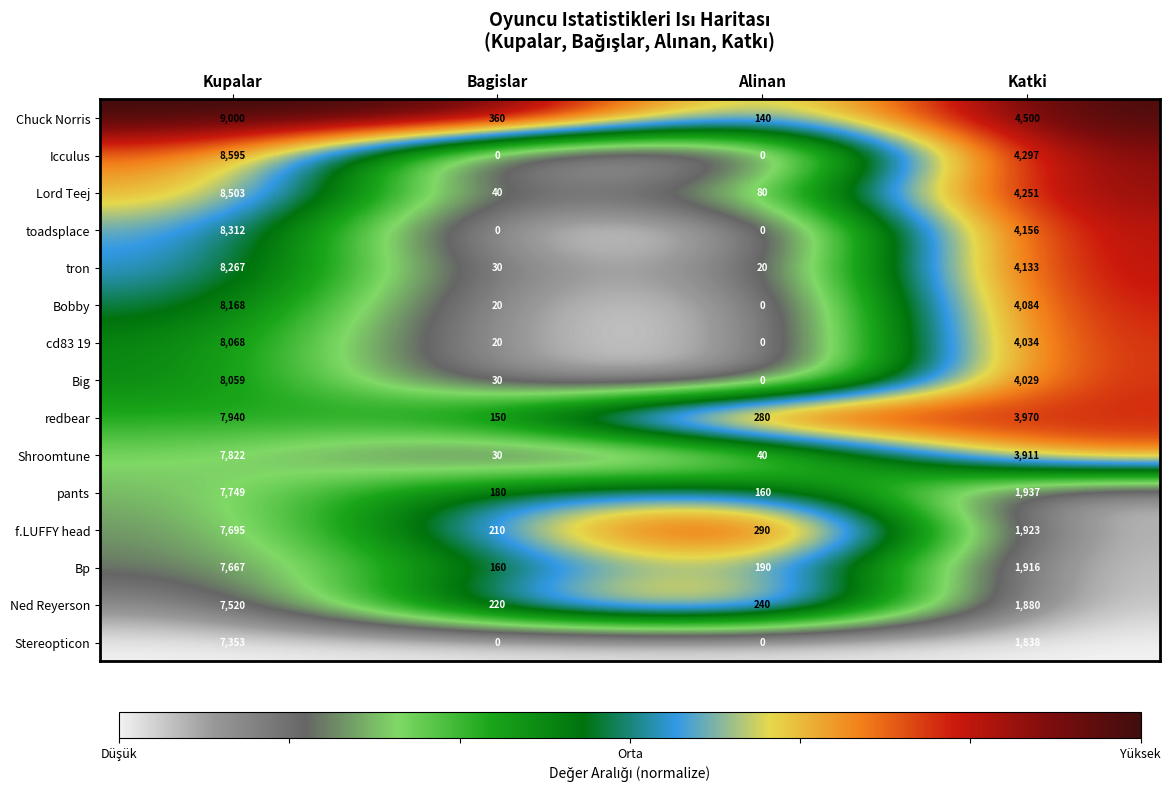

What is the total value across all series at Bagislar?

1450